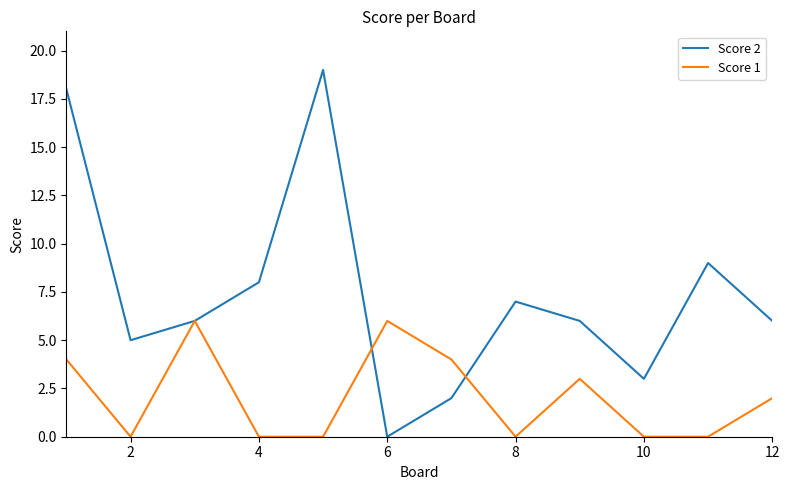

What is the sum of all Score 1 values?

25